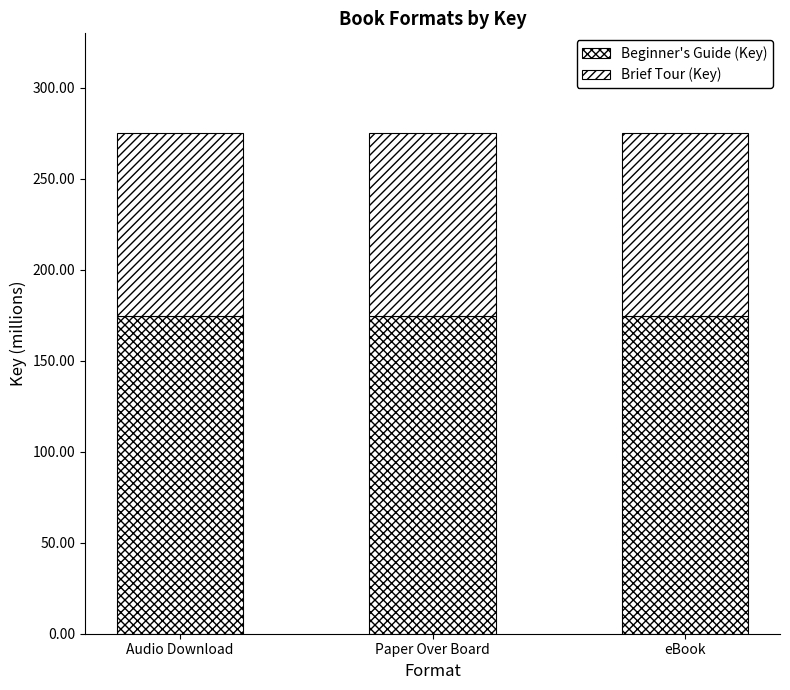

List the series in order of their peak value, highest first.

Beginner's Guide (Key), Brief Tour (Key)